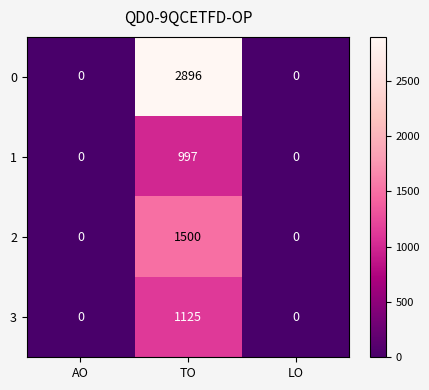

Rank the series by their maximum value, from lowest to highest.

1, 3, 2, 0